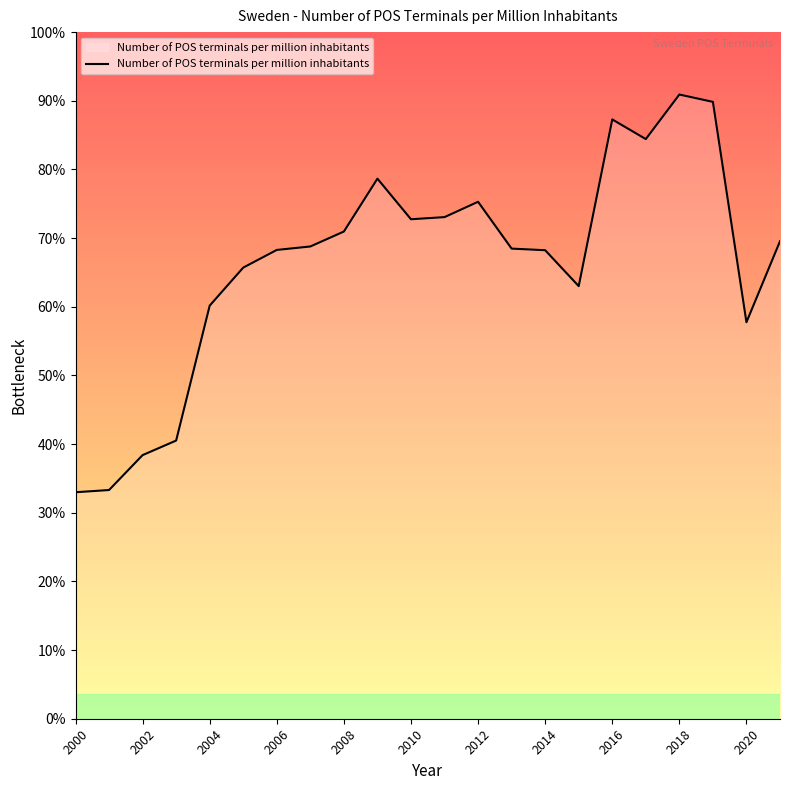

What is the difference between the maximum and second lowest values?

17149.7